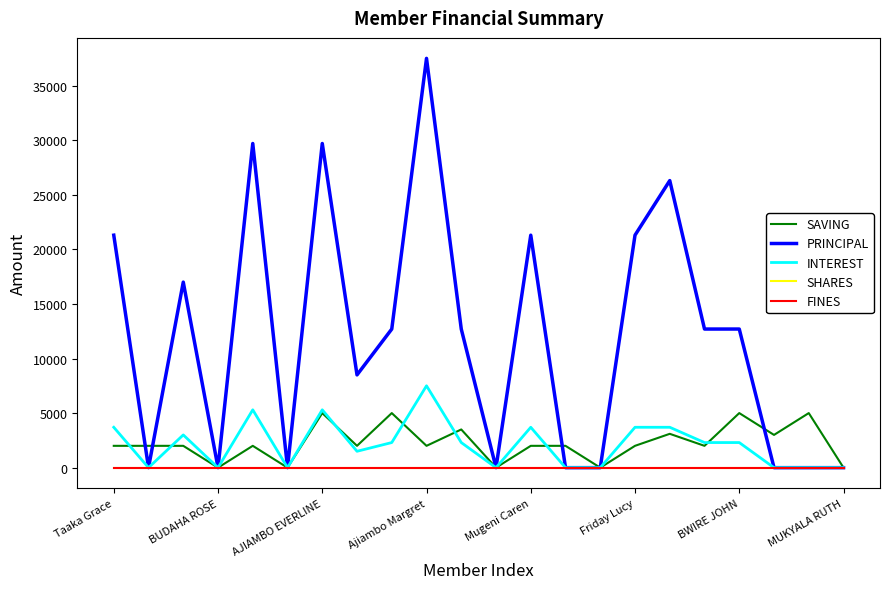

At which category is the sum across all series the highest?

Ajiambo Margret